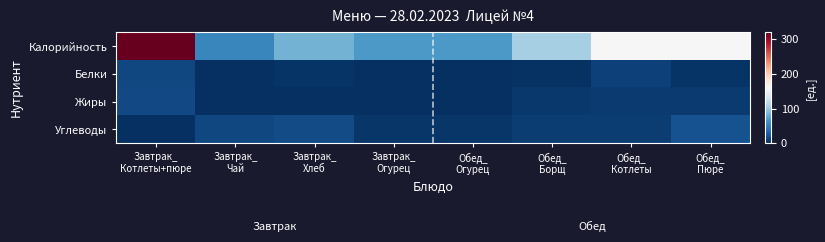

What is the difference between the highest and lowest values at Обед_
Котлеты?

153.0